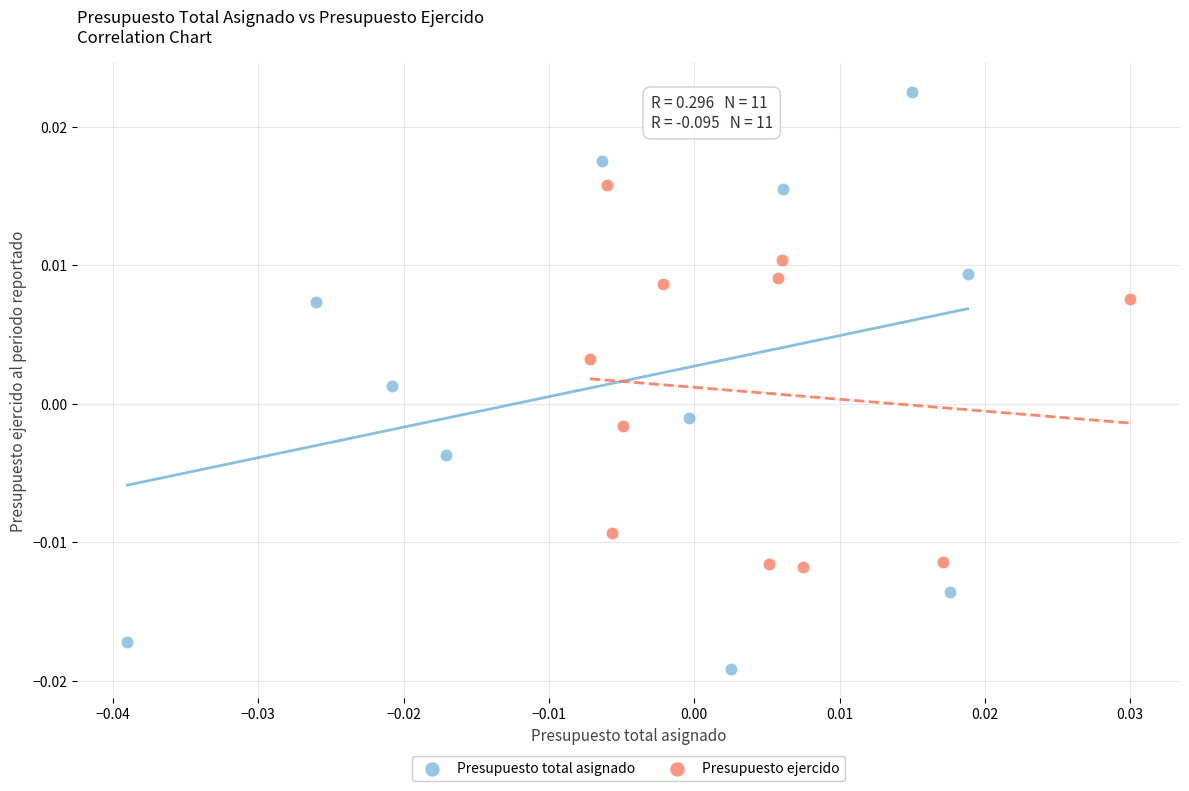

Which series reaches the maximum Y coordinate?

Presupuesto total asignado